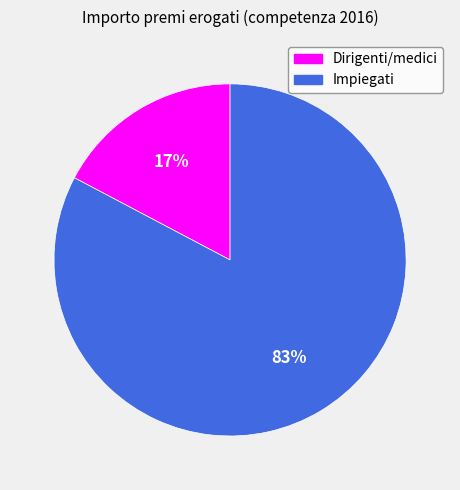

Which slice is the smallest?

Dirigenti/medici